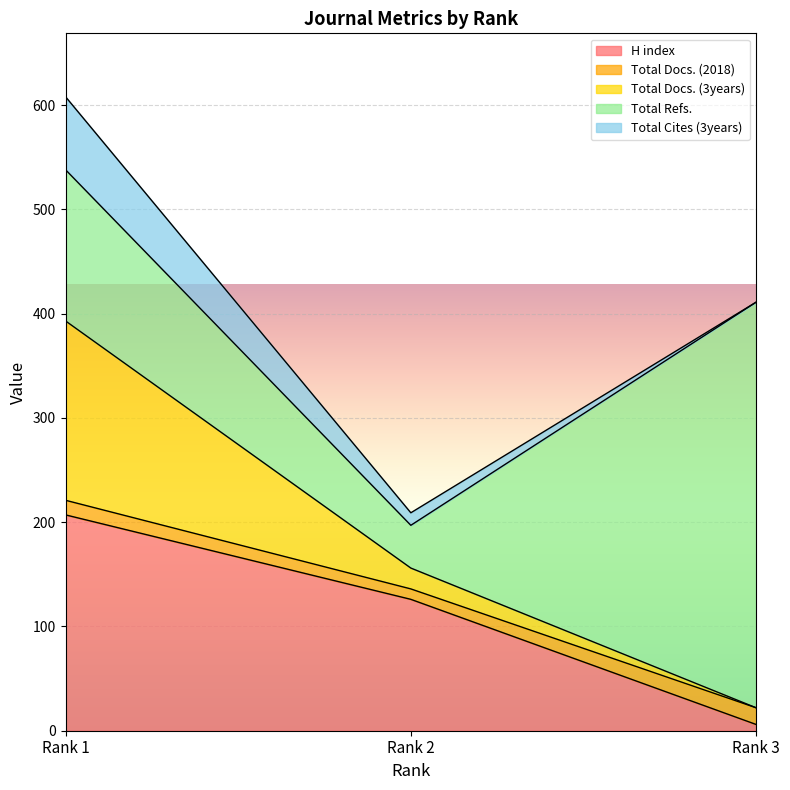

Does the chart display data point markers on the line(s)?

No